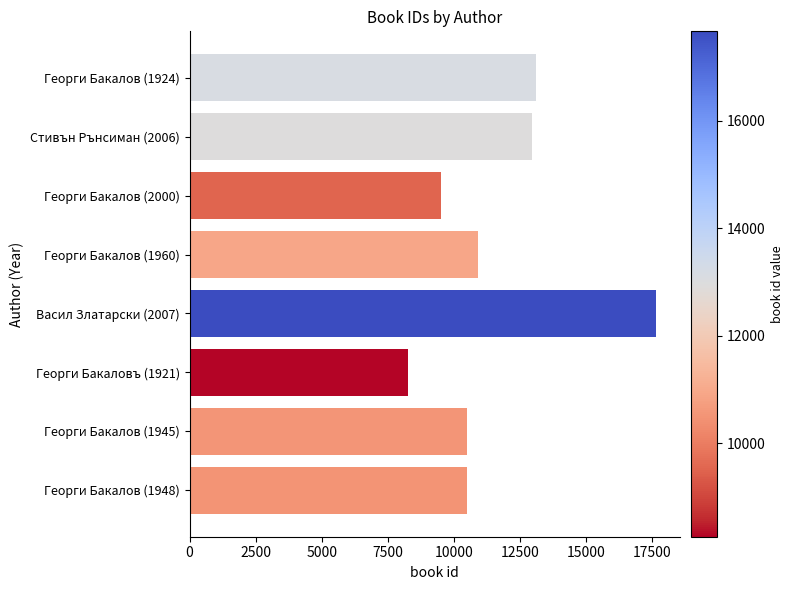

What is the approximate value at Васил Златарски (2007), to the nearest 50?

17650